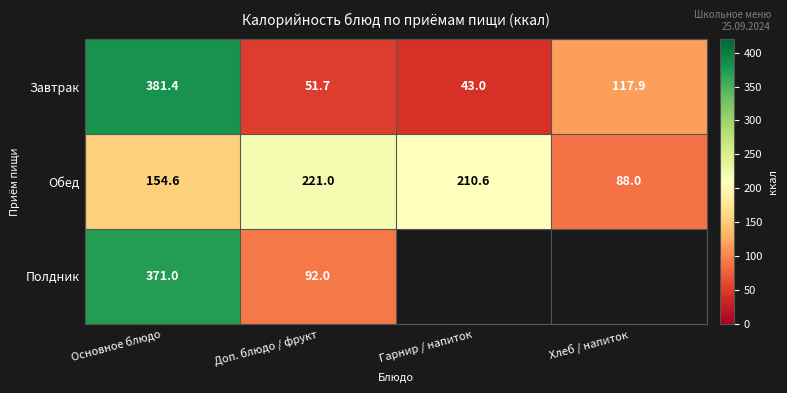

What is the maximum value shown in the chart?

381.4